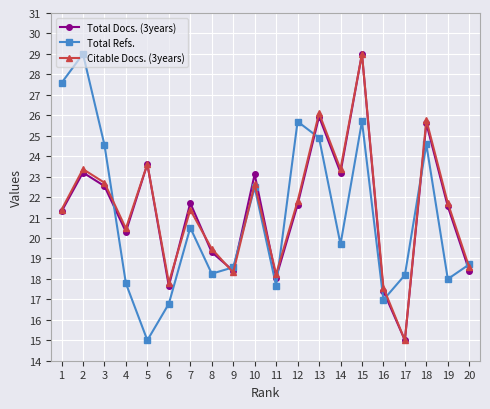

At which category is the sum across all series the highest?

15